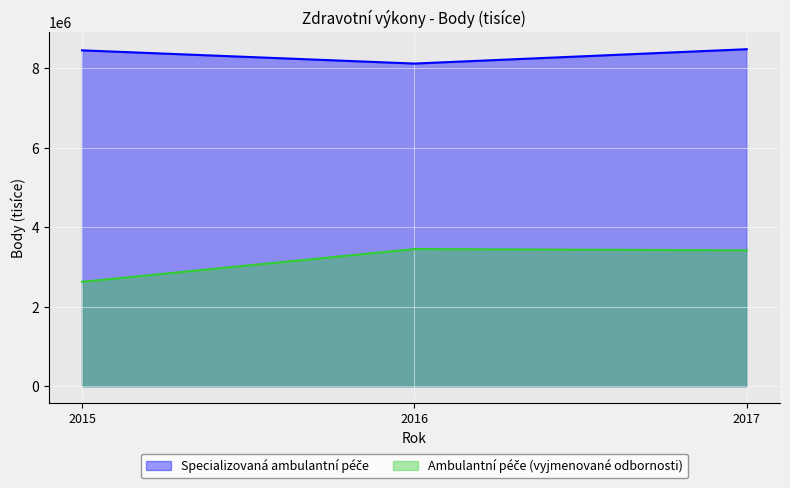

What is the difference between the maximum and second lowest values in the Specializovaná ambulantní péče series?

28559